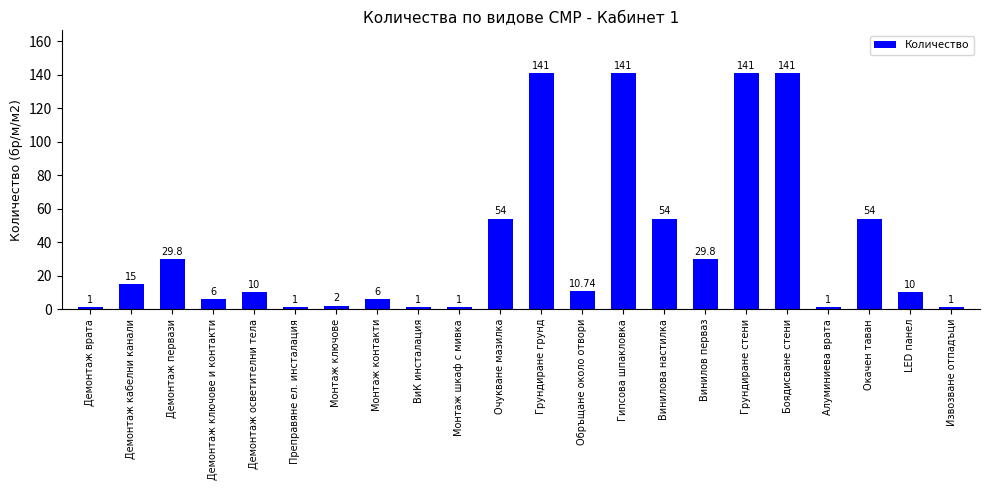

Where does the data first go above 10?

Демонтаж кабелни канали